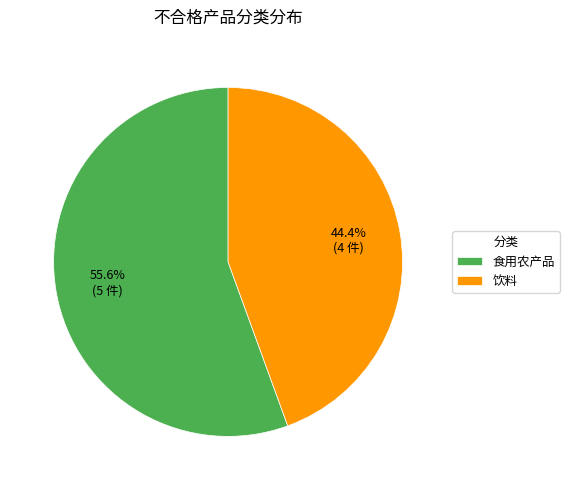

Do 饮料 and 食用农产品 together represent more than half of the pie?

Yes